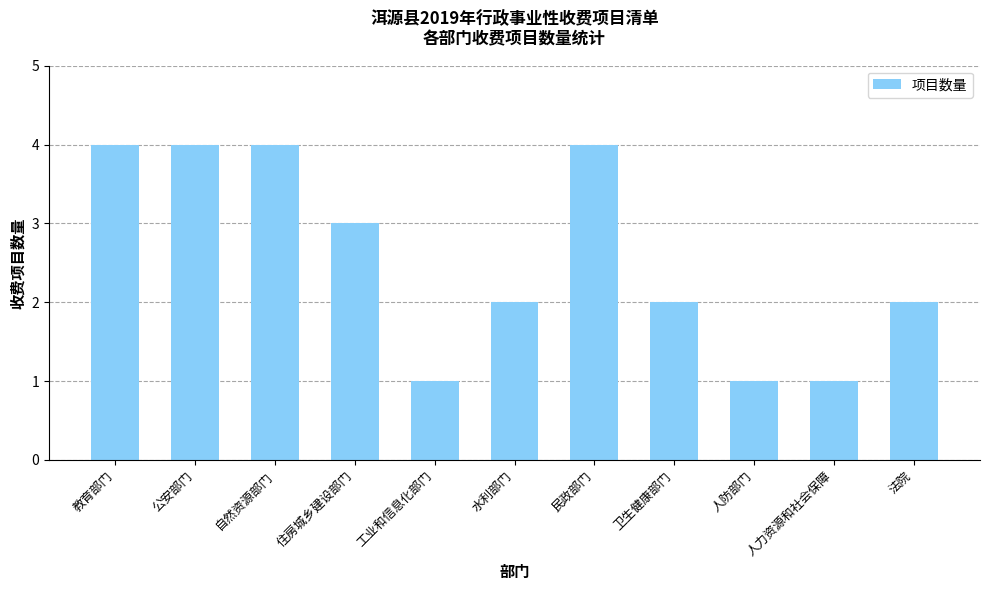

True or false: the data shows 5 at 教育部门.

False